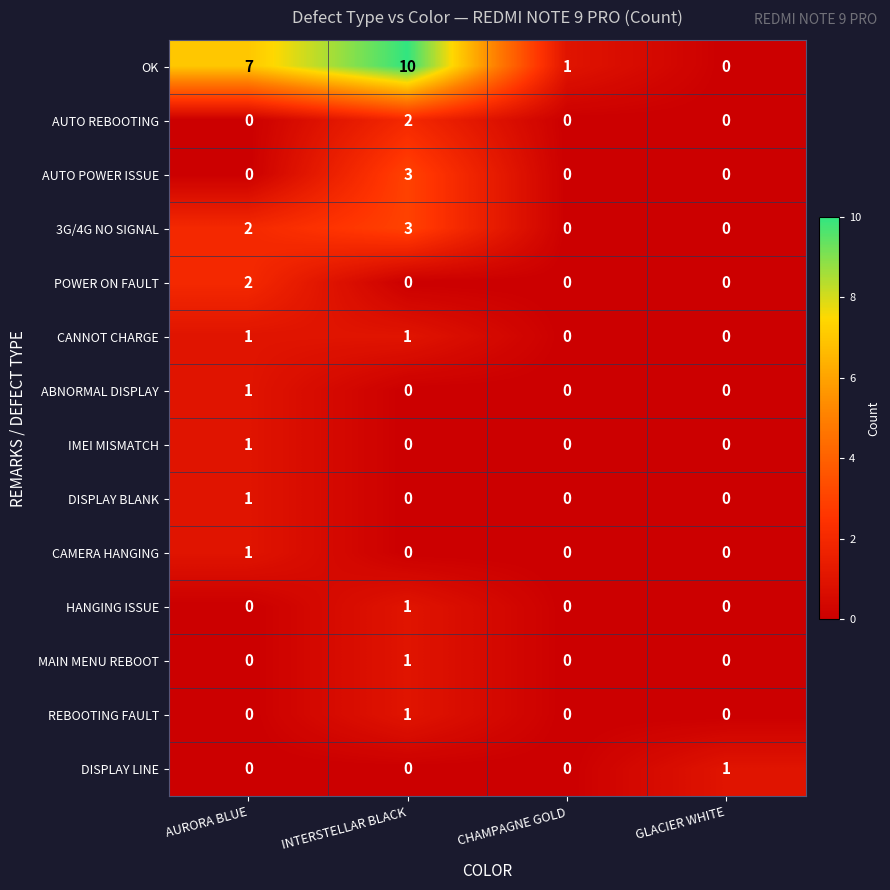

The value of OK at AURORA BLUE is 7. True or false?

True